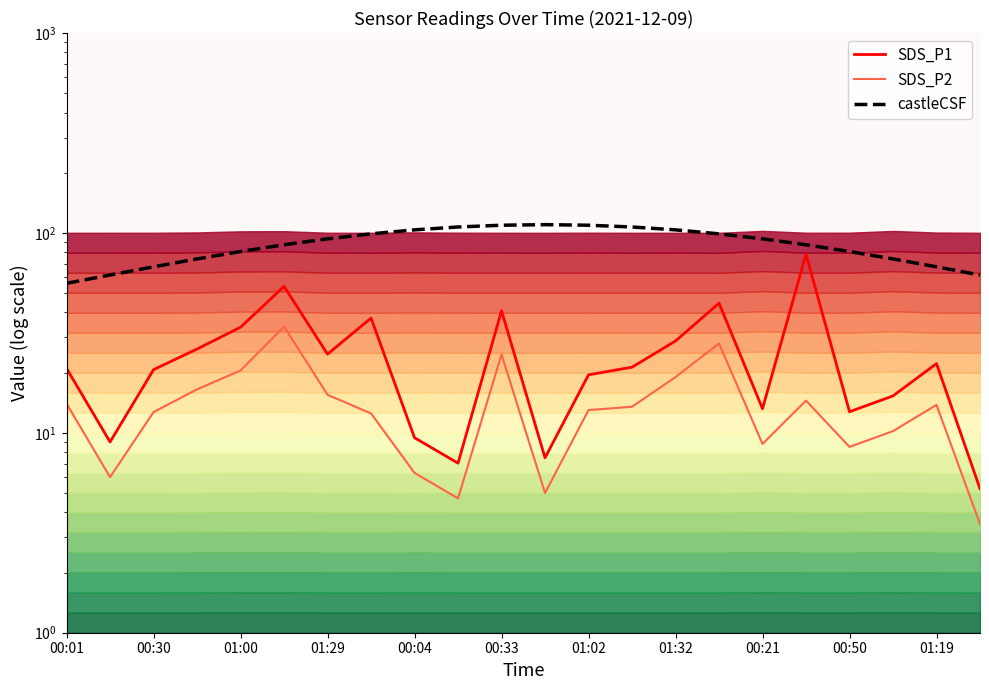

True or false: castleCSF and SDS_P1 cross at least once.

False